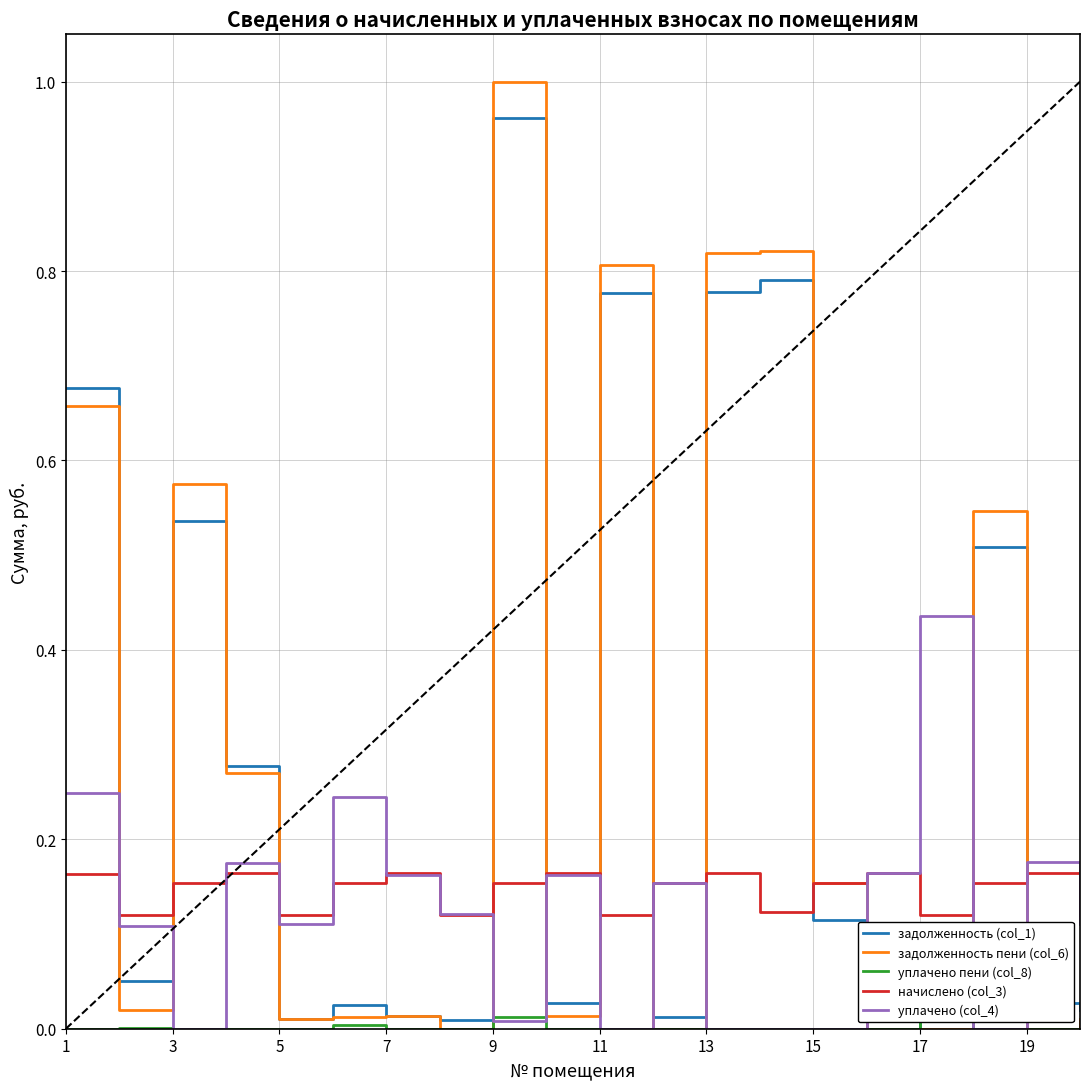

Which series has the widest spread of values?

задолженность пени (col_6)